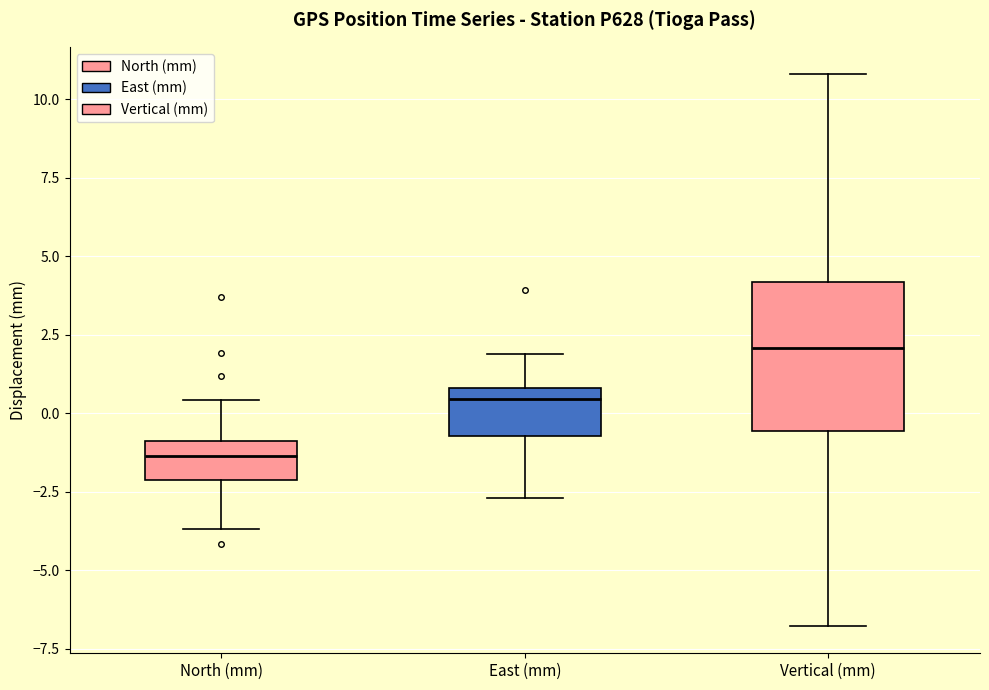

Where is the lower edge of the box for North (mm) on the y-axis? The values are not printed on the chart, so give them approximately, as read against the axis.

-2.0